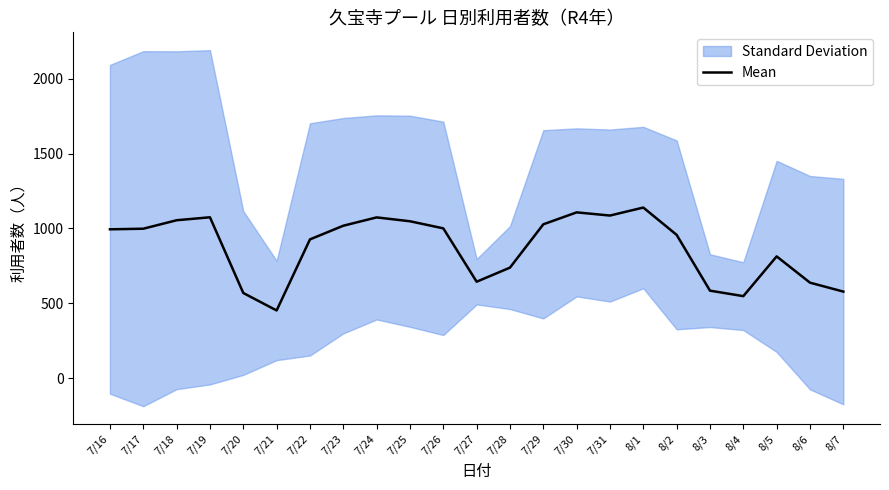

What is the change in value from 7/20 to 7/26?

+432.0